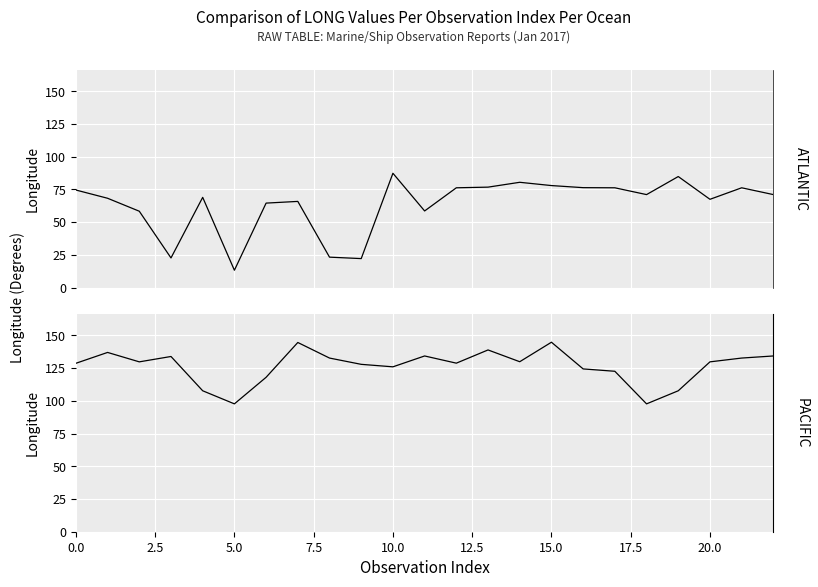

What is the smallest value displayed?

13.3